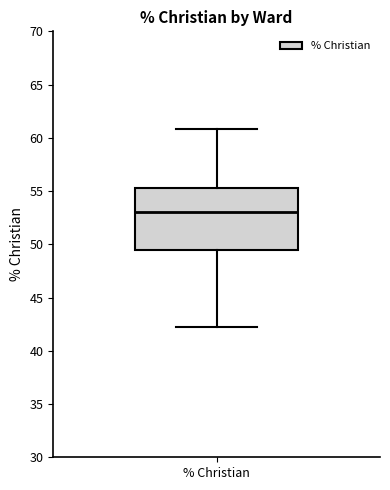

Read this box plot against the y-axis: the position of the median line, the range covered by the box, and the ends of both whiskers. The values are not printed on the chart, so give them approximately, as read against the axis.

median 53.0, box 49.5 to 55.5, whiskers 42.0 to 61.0